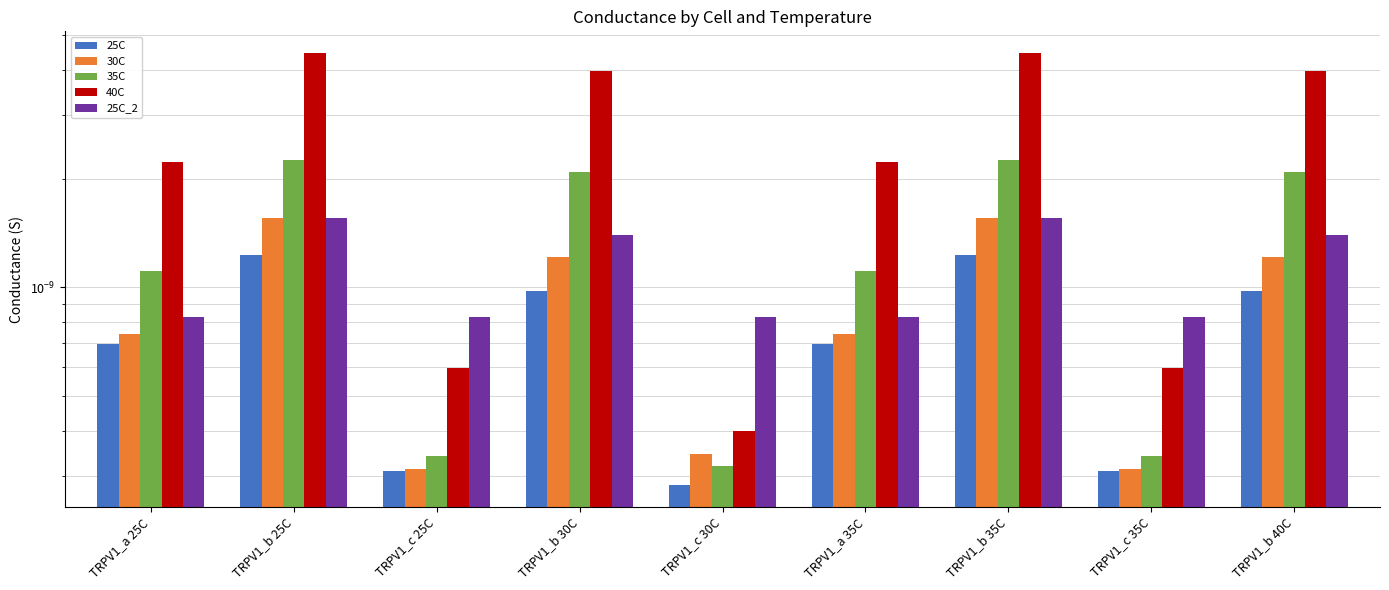

Which series has the largest range (max minus min)?

40C